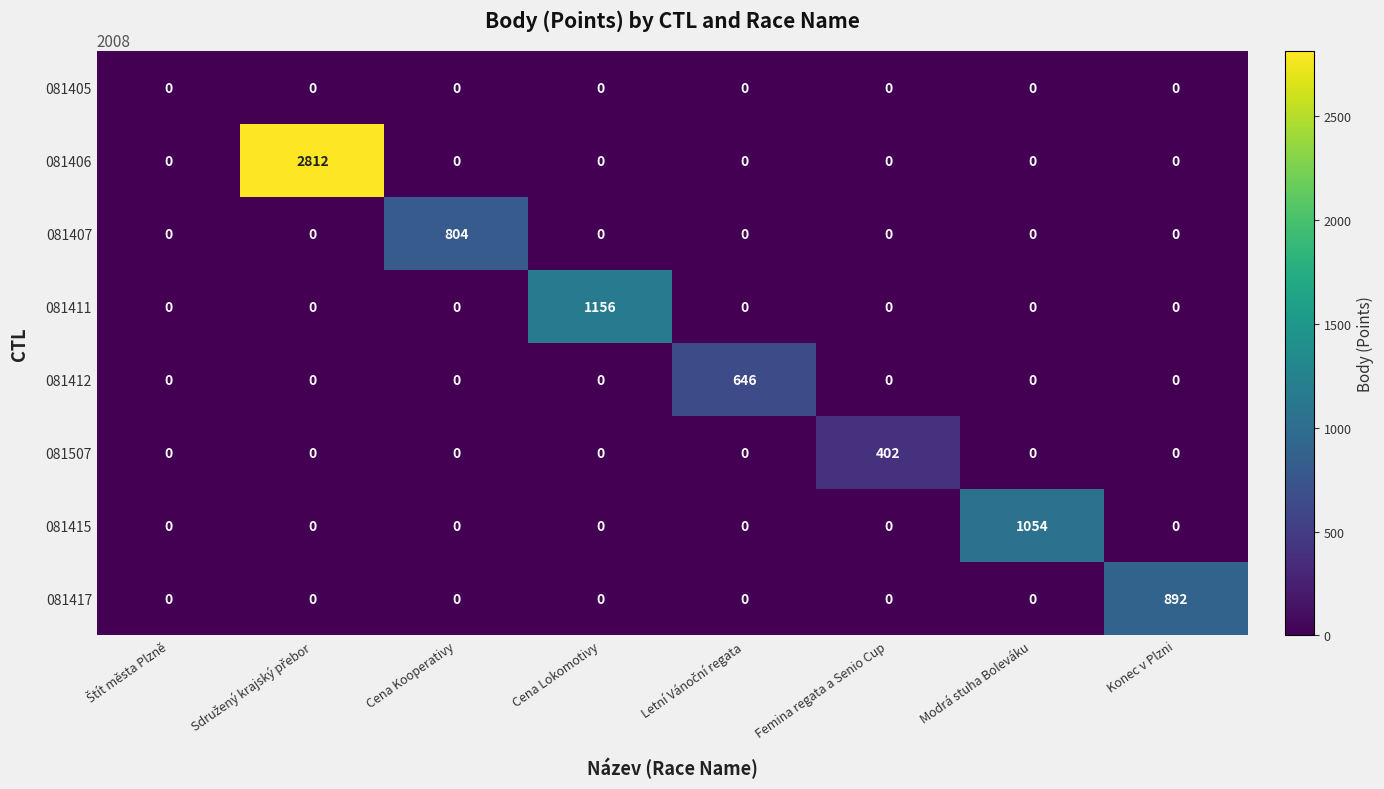

What is the spread (max minus min) of values at Cena Lokomotivy?

1156